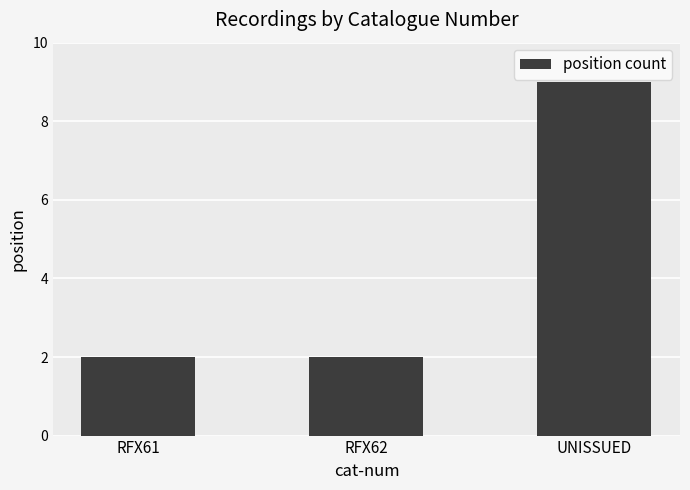

Count the values in the range 2 to 9.

3